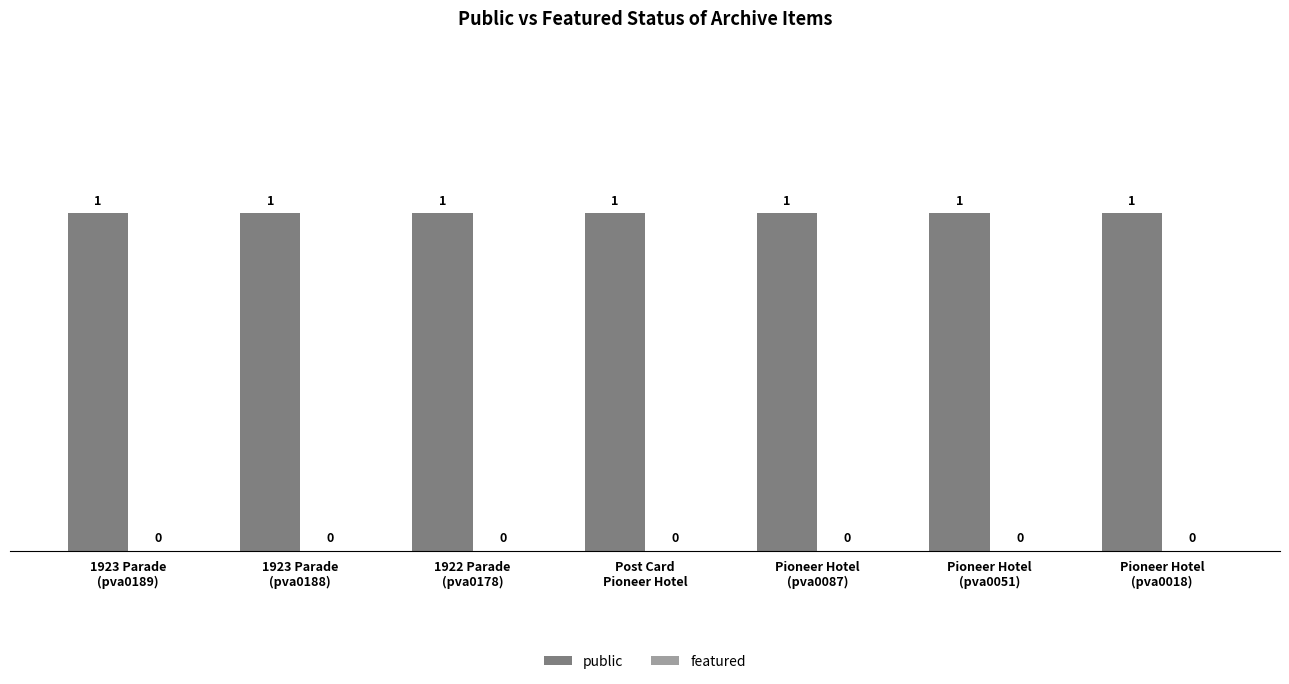

Reading left to right, transcribe all the data shown in this chart.

public: 1	1	1	1	1	1	1
featured: 0	0	0	0	0	0	0